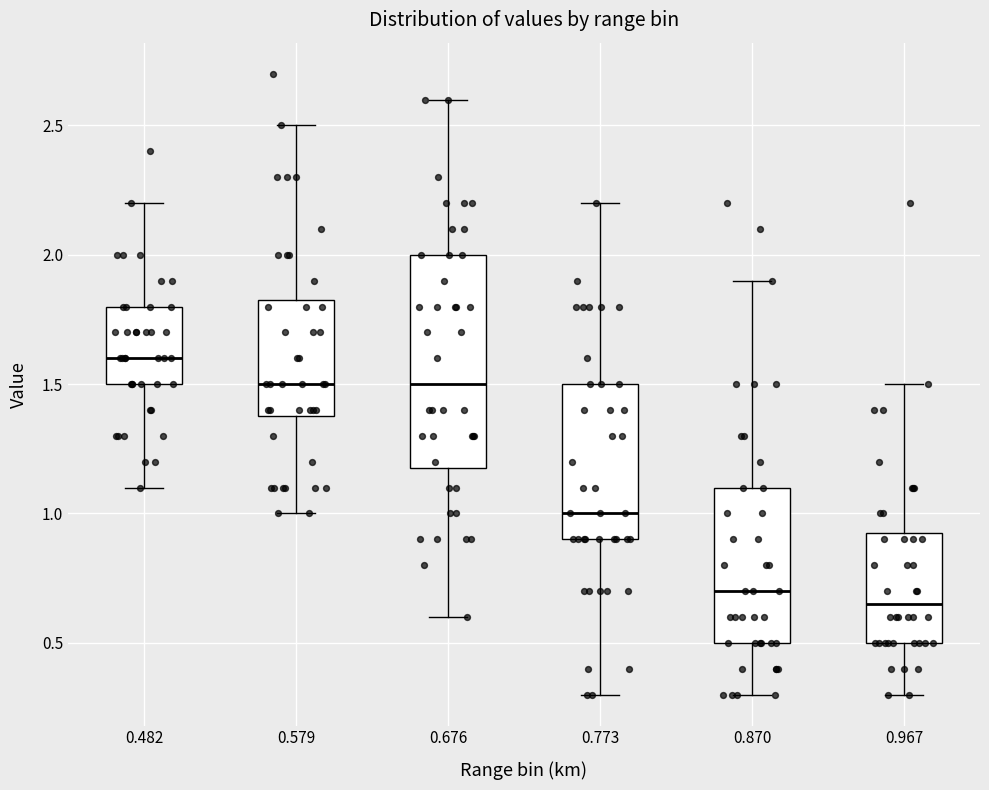

Reading left to right, read every box against the y-axis: the position of its median line, the range the box covers, and the ends of its whiskers. The values are not printed on the chart, so give them approximately, as read against the axis.

0.482: median 1.60, box 1.50 to 1.80, whiskers 1.10 to 2.20
0.579: median 1.50, box 1.40 to 1.85, whiskers 1.00 to 2.50
0.676: median 1.50, box 1.20 to 2.00, whiskers 0.60 to 2.60
0.773: median 1.00, box 0.90 to 1.50, whiskers 0.30 to 2.20
0.870: median 0.70, box 0.50 to 1.10, whiskers 0.30 to 1.90
0.967: median 0.65, box 0.50 to 0.95, whiskers 0.30 to 1.50